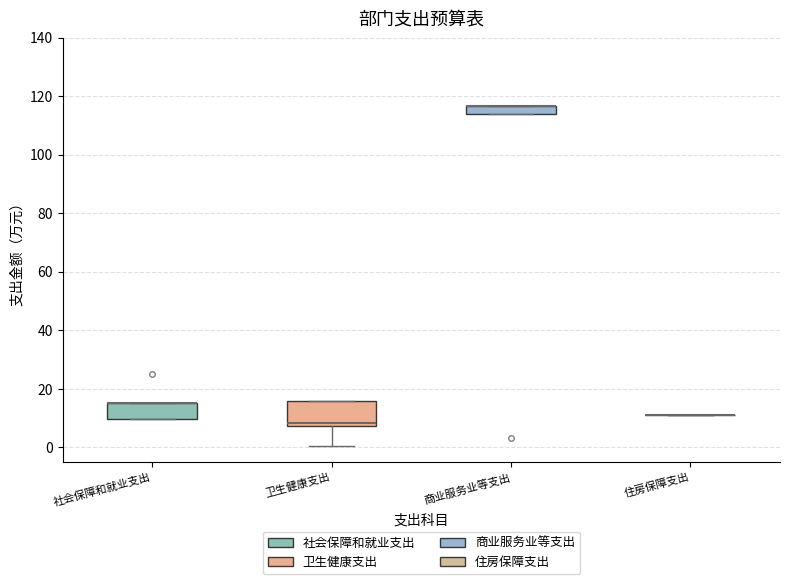

Which box is the tallest, from its lower edge to its upper edge?

卫生健康支出